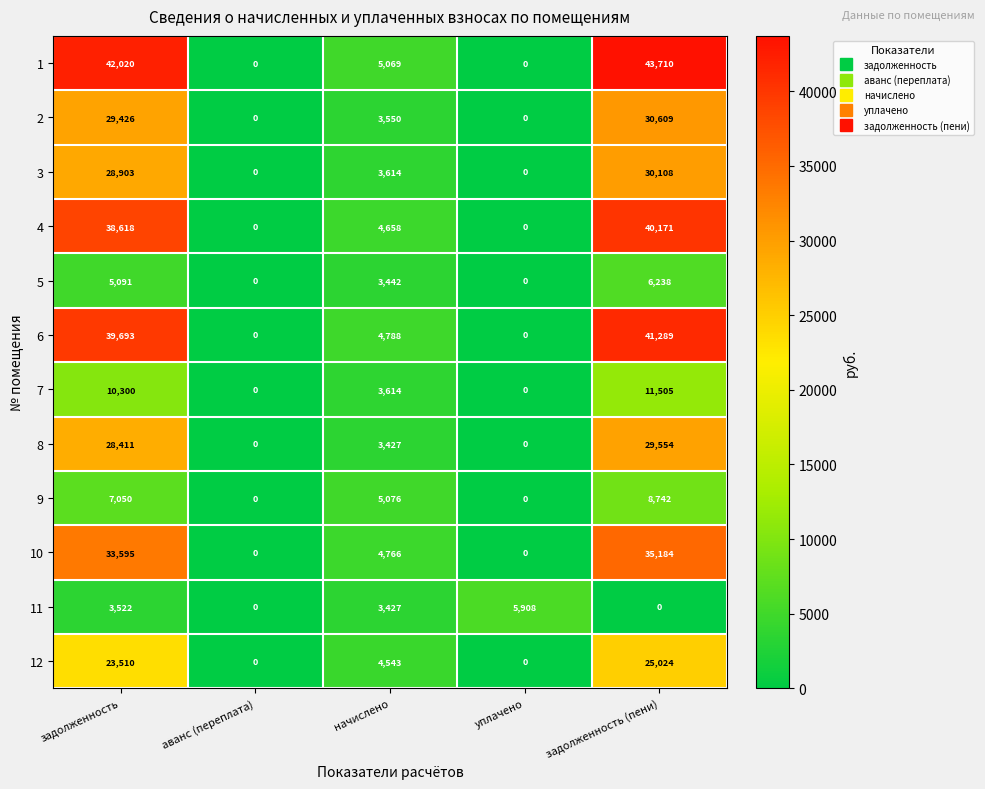

At how many categories does at least one series exceed 4448?

4